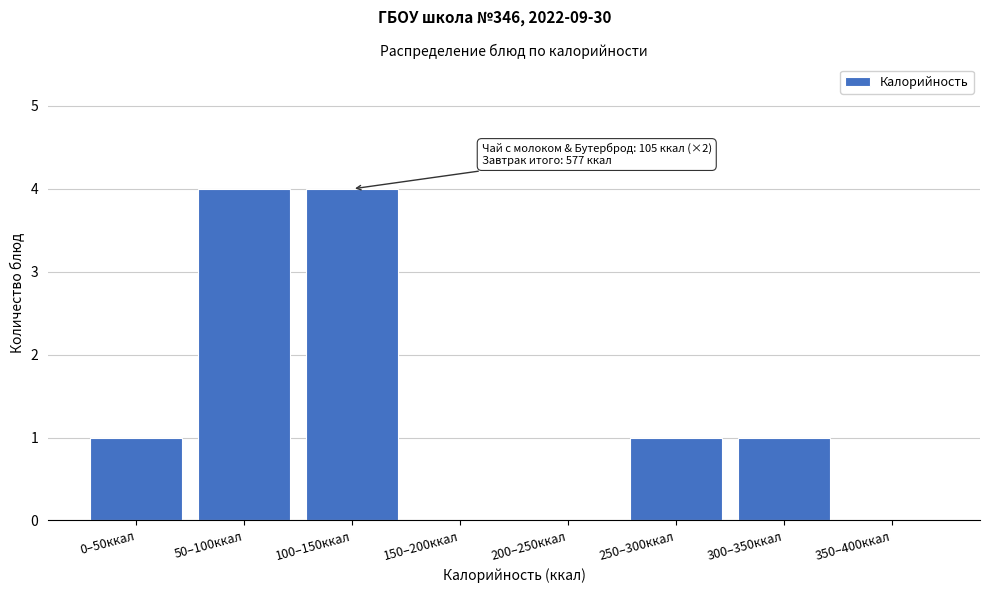

Reading left to right, transcribe all the data shown in this chart.

0–50ккал=1	50–100ккал=4	100–150ккал=4	150–200ккал=0	200–250ккал=0	250–300ккал=1	300–350ккал=1	350–400ккал=0